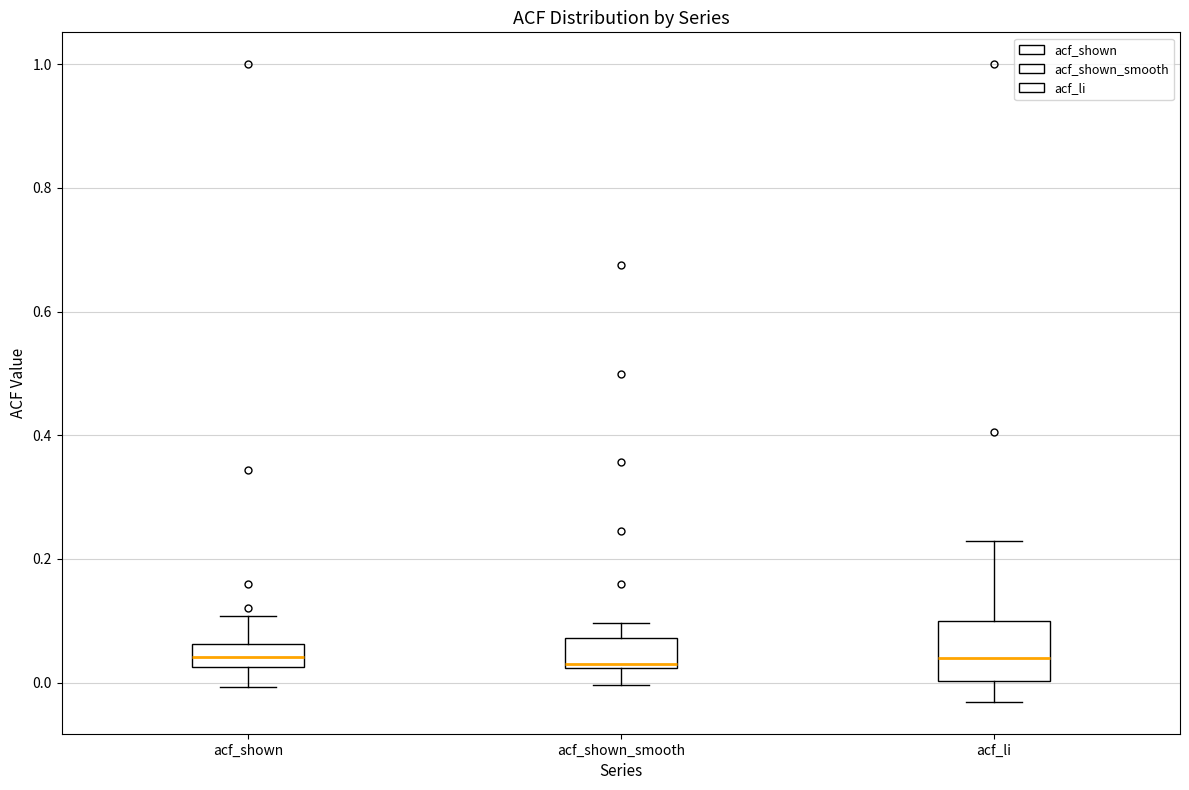

Reading left to right, transcribe this box plot: for each box, give where its median line is, the range the box spans, and where its two whiskers end, as read against the y-axis. The values are not printed on the chart, so give them approximately, as read against the axis.

acf_shown: median 0.04, box 0.02 to 0.06, whiskers 0.00 to 0.10
acf_shown_smooth: median 0.04, box 0.02 to 0.08, whiskers 0.00 to 0.10
acf_li: median 0.04, box 0.00 to 0.10, whiskers -0.04 to 0.22